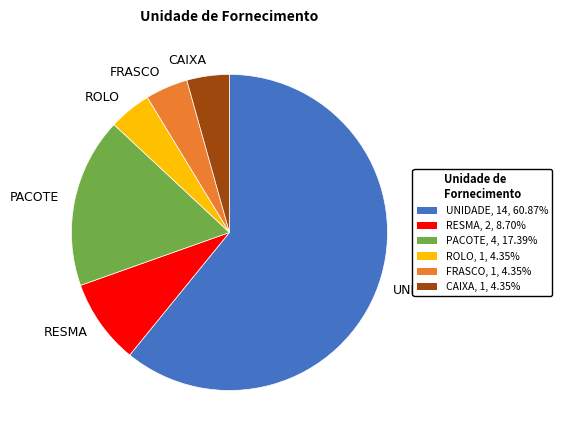

Which has a higher value, CAIXA or RESMA?

RESMA